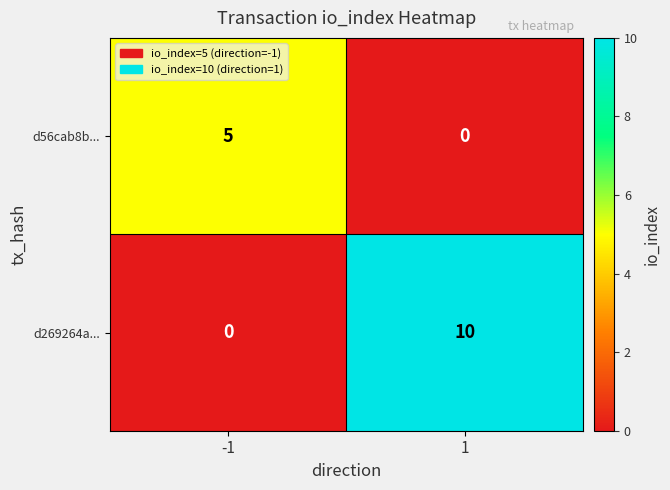

Reading left to right, what are all the values shown in this chart?

d56cab8b...: 5	0
d269264a...: 0	10